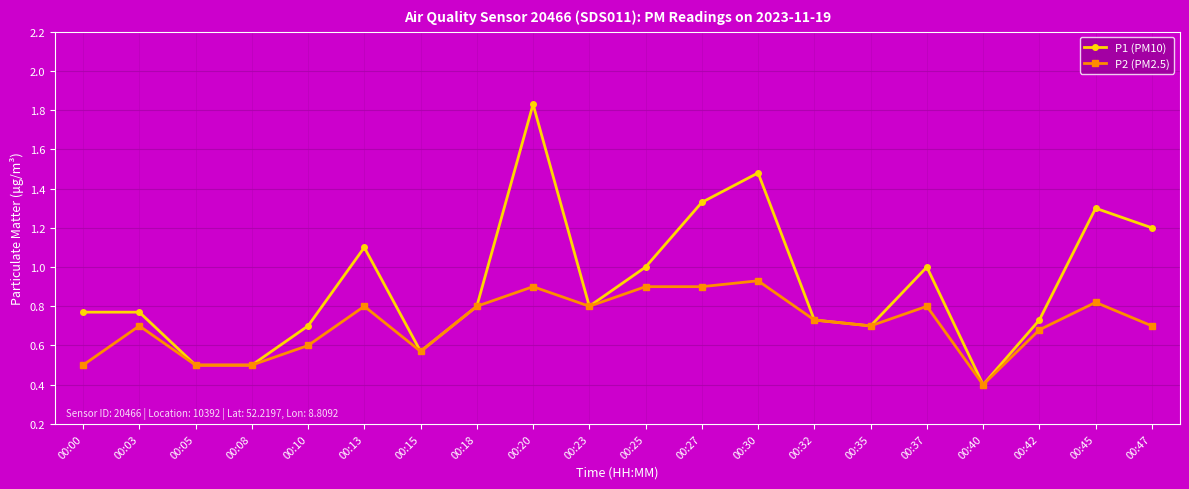

What is the minimum value for P1 (PM10)?

0.4